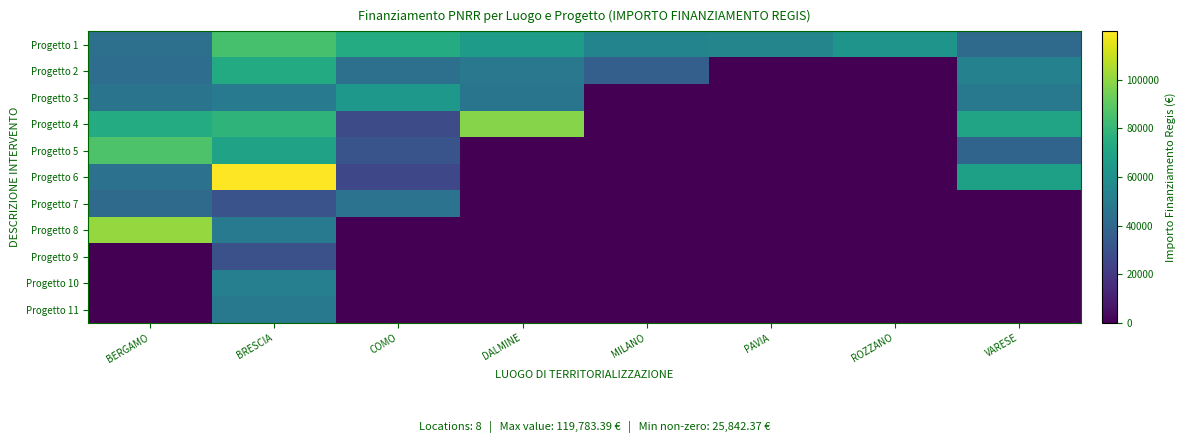

Reading left to right, transcribe all the data shown in this chart.

Progetto 1: BERGAMO=44080.6	BRESCIA=84977.9	COMO=73636.1	DALMINE=66393.6	MILANO=54144.9	PAVIA=54577.6	ROZZANO=62062.4	VARESE=41196.6
Progetto 2: BERGAMO=42816.5	BRESCIA=73250.1	COMO=44036.1	DALMINE=47794.5	MILANO=36123.8	PAVIA=0.0	ROZZANO=0.0	VARESE=52455.4
Progetto 3: BERGAMO=46312.5	BRESCIA=48776.3	COMO=63747.5	DALMINE=46386.6	MILANO=0.0	PAVIA=0.0	ROZZANO=0.0	VARESE=48646.7
Progetto 4: BERGAMO=73886.6	BRESCIA=77926.5	COMO=27342.9	DALMINE=97812.0	MILANO=0.0	PAVIA=0.0	ROZZANO=0.0	VARESE=70077.9
Progetto 5: BERGAMO=86371.0	BRESCIA=68925.6	COMO=30978.2	DALMINE=0.0	MILANO=0.0	PAVIA=0.0	ROZZANO=0.0	VARESE=38513.5
Progetto 6: BERGAMO=44978.7	BRESCIA=119783.4	COMO=25842.4	DALMINE=0.0	MILANO=0.0	PAVIA=0.0	ROZZANO=0.0	VARESE=68180.1
Progetto 7: BERGAMO=41496.0	BRESCIA=30558.8	COMO=45553.7	DALMINE=0.0	MILANO=0.0	PAVIA=0.0	ROZZANO=0.0	VARESE=0.0
Progetto 8: BERGAMO=100847.1	BRESCIA=48957.9	COMO=0.0	DALMINE=0.0	MILANO=0.0	PAVIA=0.0	ROZZANO=0.0	VARESE=0.0
Progetto 9: BERGAMO=0.0	BRESCIA=29640.7	COMO=0.0	DALMINE=0.0	MILANO=0.0	PAVIA=0.0	ROZZANO=0.0	VARESE=0.0
Progetto 10: BERGAMO=0.0	BRESCIA=51504.7	COMO=0.0	DALMINE=0.0	MILANO=0.0	PAVIA=0.0	ROZZANO=0.0	VARESE=0.0
Progetto 11: BERGAMO=0.0	BRESCIA=48200.6	COMO=0.0	DALMINE=0.0	MILANO=0.0	PAVIA=0.0	ROZZANO=0.0	VARESE=0.0